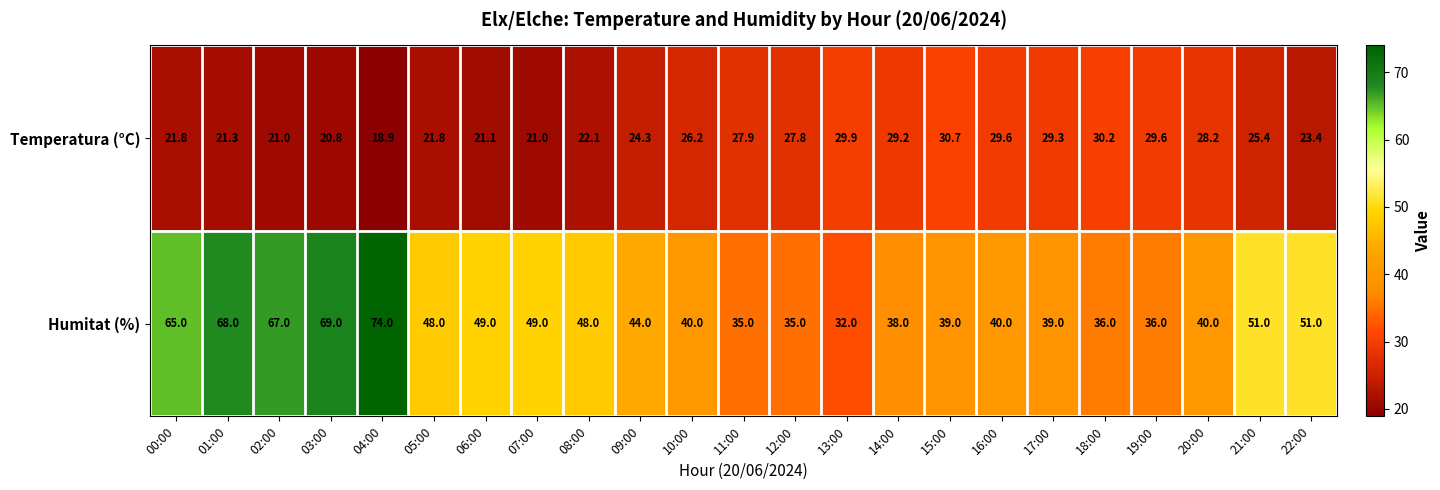

Is it true that Humitat (%) equals 67.0 at 08:00?

False